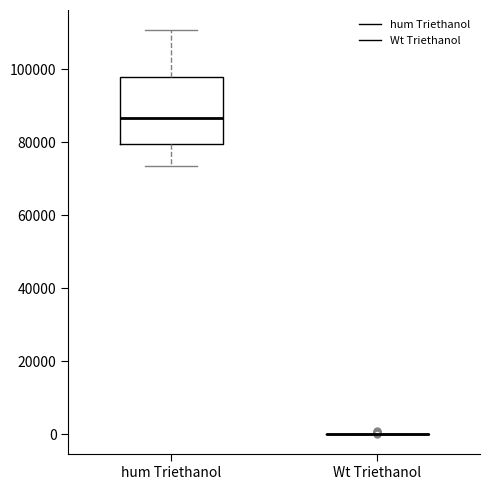

Which box is the tallest, from its lower edge to its upper edge?

hum Triethanol